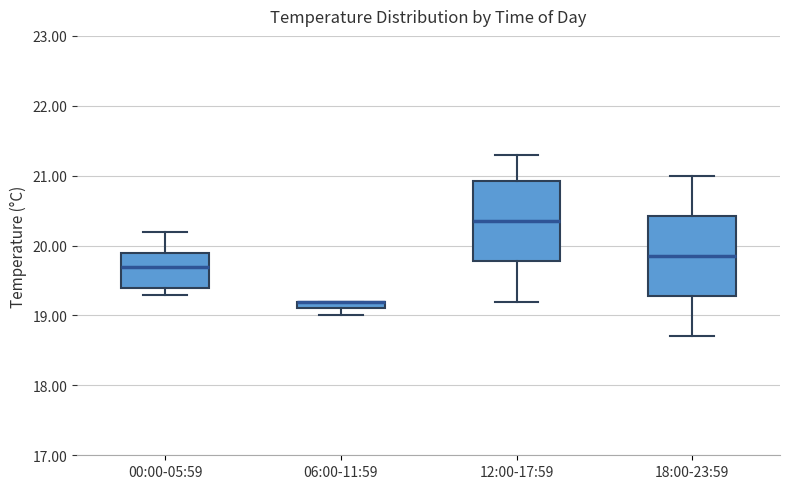

Where does the upper whisker of the box for 12:00-17:59 end on the y-axis? The values are not printed on the chart, so give them approximately, as read against the axis.

21.3